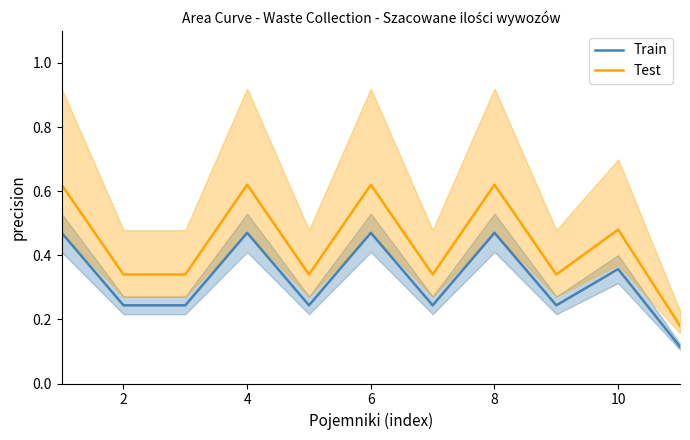

The Test series shows 0.3 at 2. True or false?

True